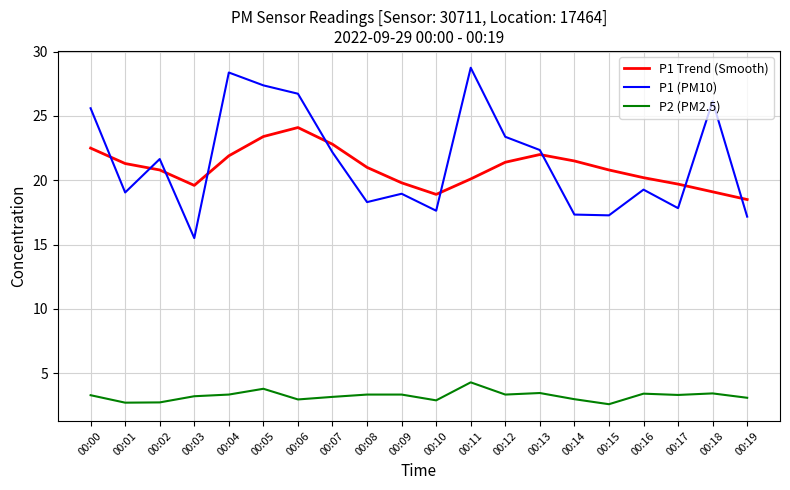

How many lines are shown in the chart?

3